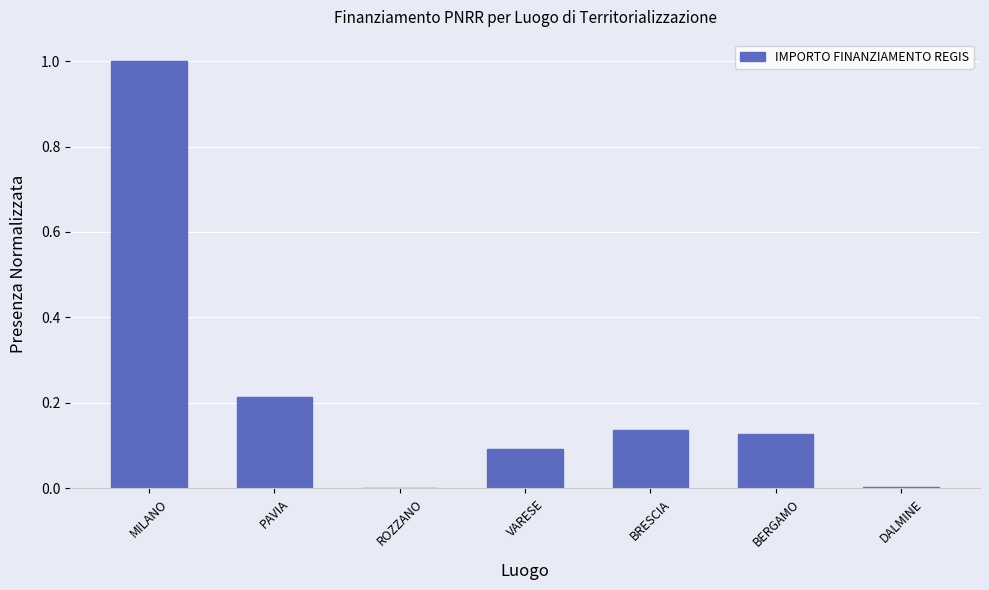

The chart shows a value of 1.0 at MILANO. True or false?

True